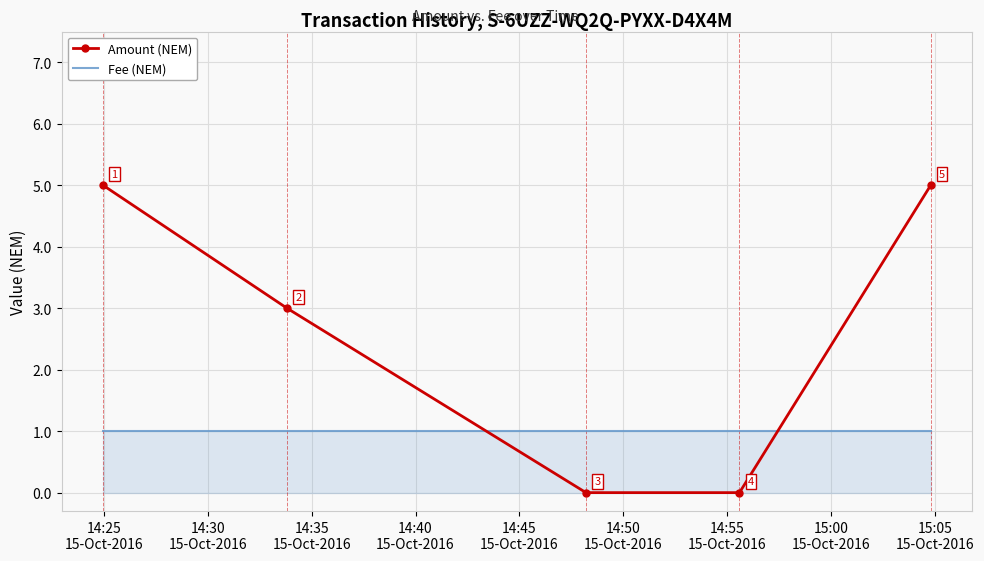

What is the average value of the Fee (NEM) series?

1